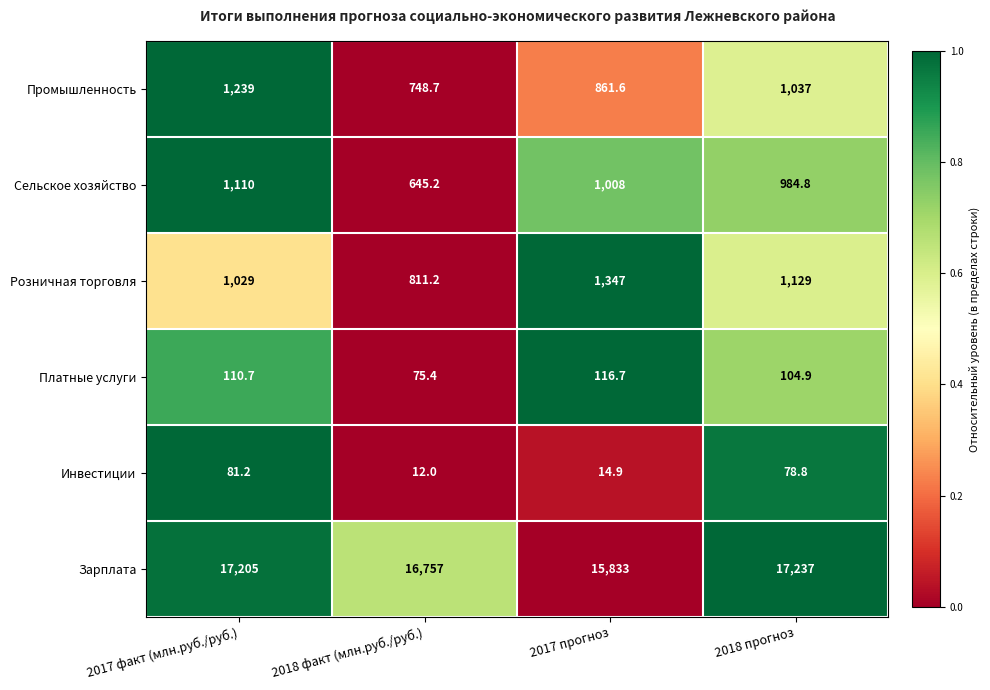

True or false: Зарплата has a value of 27069.1 at 2018 прогноз.

False